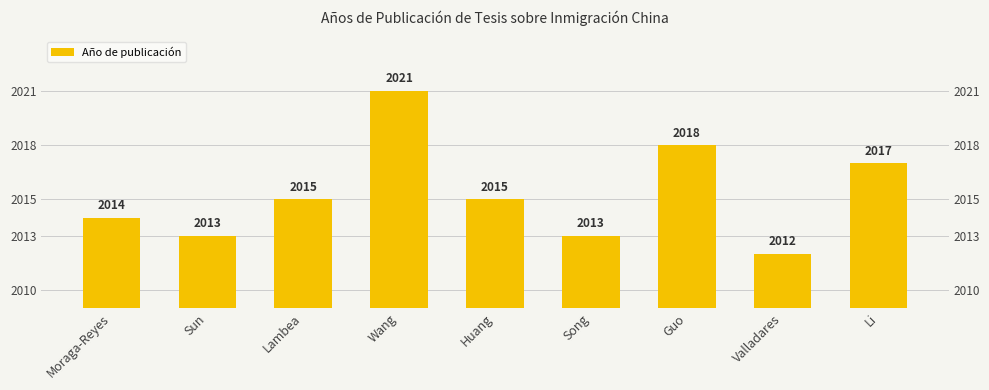

Reading left to right, list all the values displayed in this chart.

Moraga-Reyes=2014	Sun=2013	Lambea=2015	Wang=2021	Huang=2015	Song=2013	Guo=2018	Valladares=2012	Li=2017